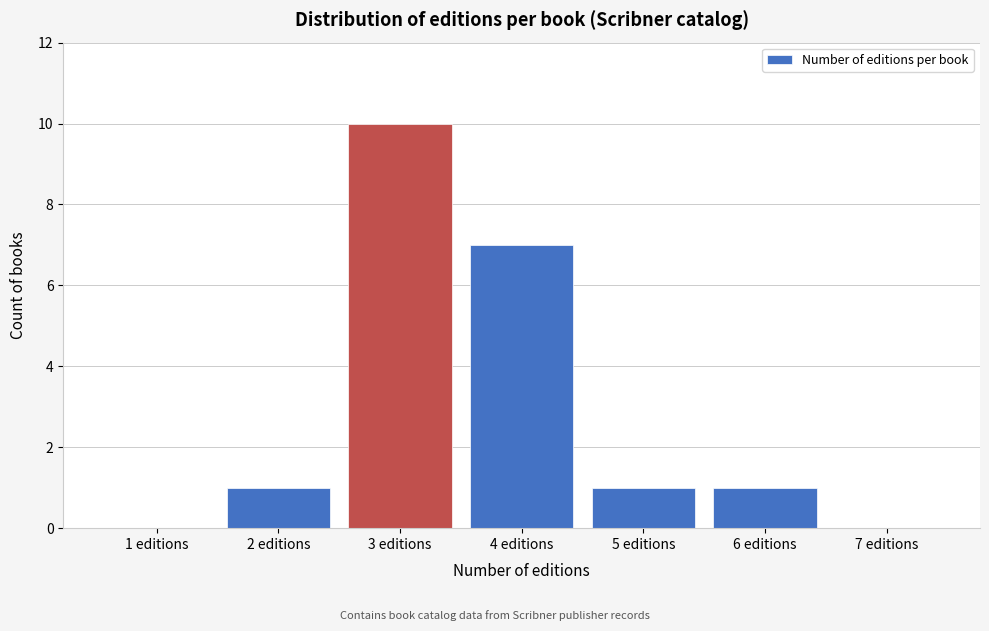

Reading right to left, what are all the values shown in this chart?

7 editions=0	6 editions=1	5 editions=1	4 editions=7	3 editions=10	2 editions=1	1 editions=0